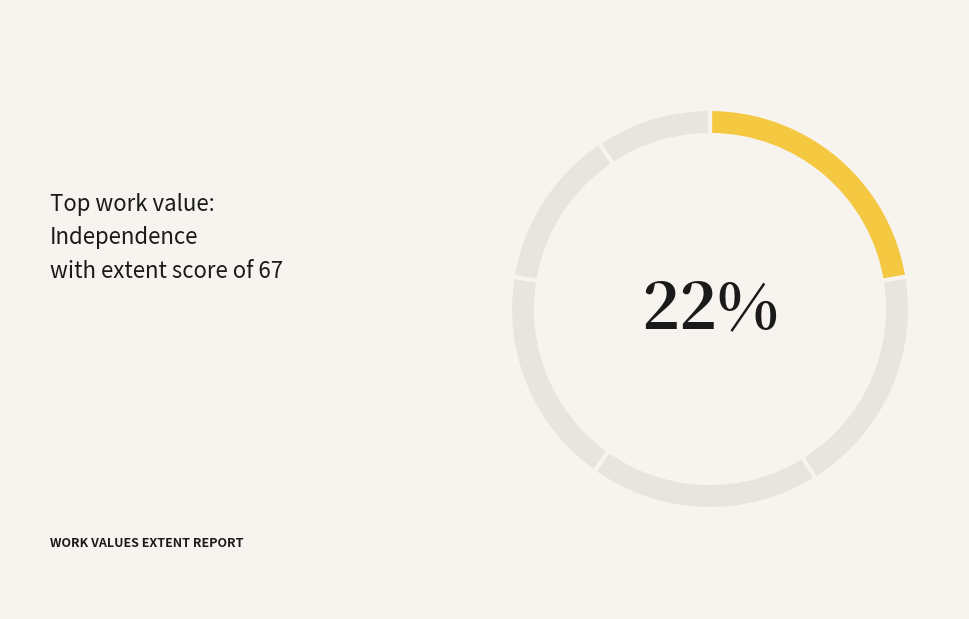

What is the largest slice in the pie chart?

Independence